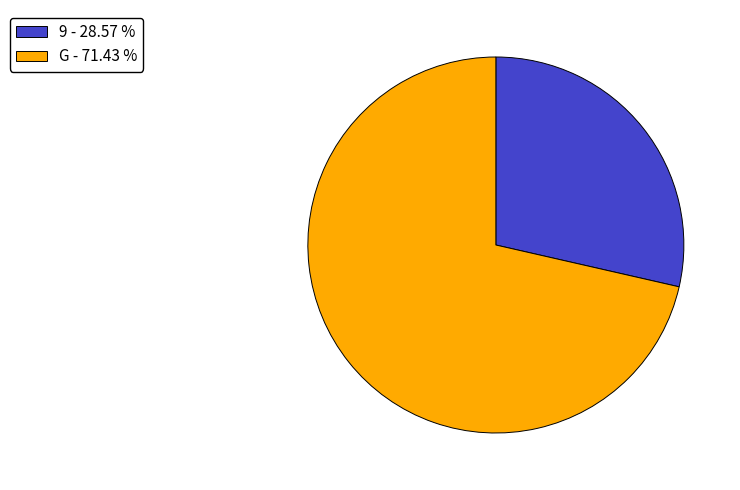

Count the number of slices in the pie.

2